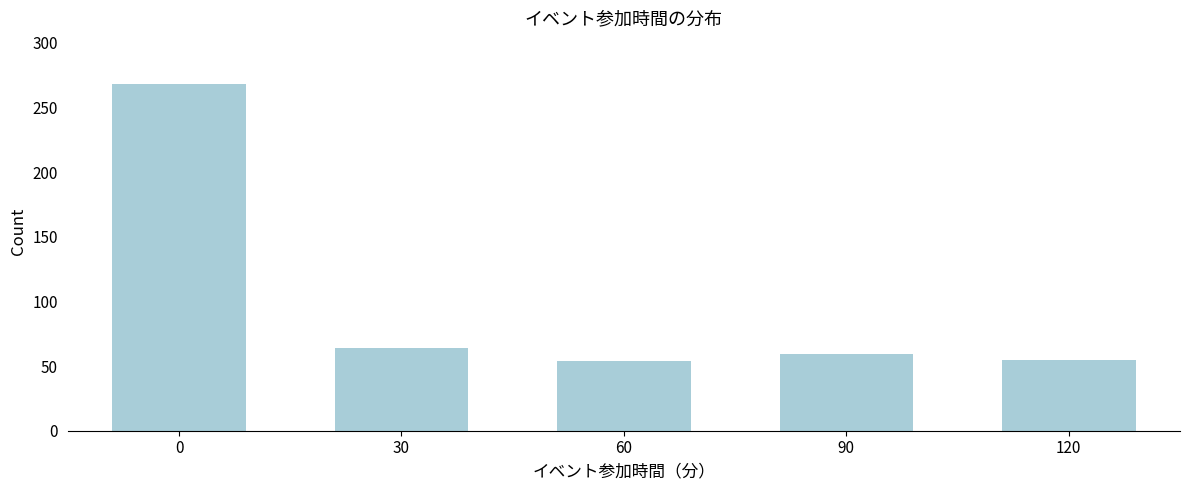

What is the sum of all values?

500